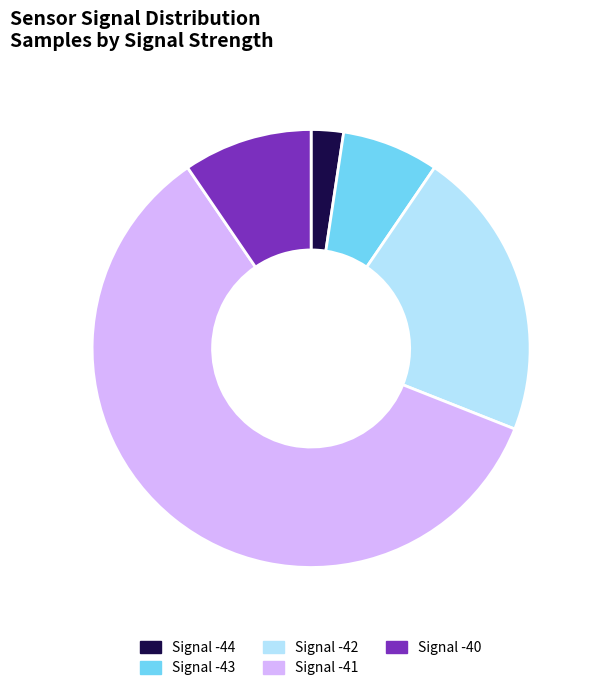

Count the number of slices in the pie.

5